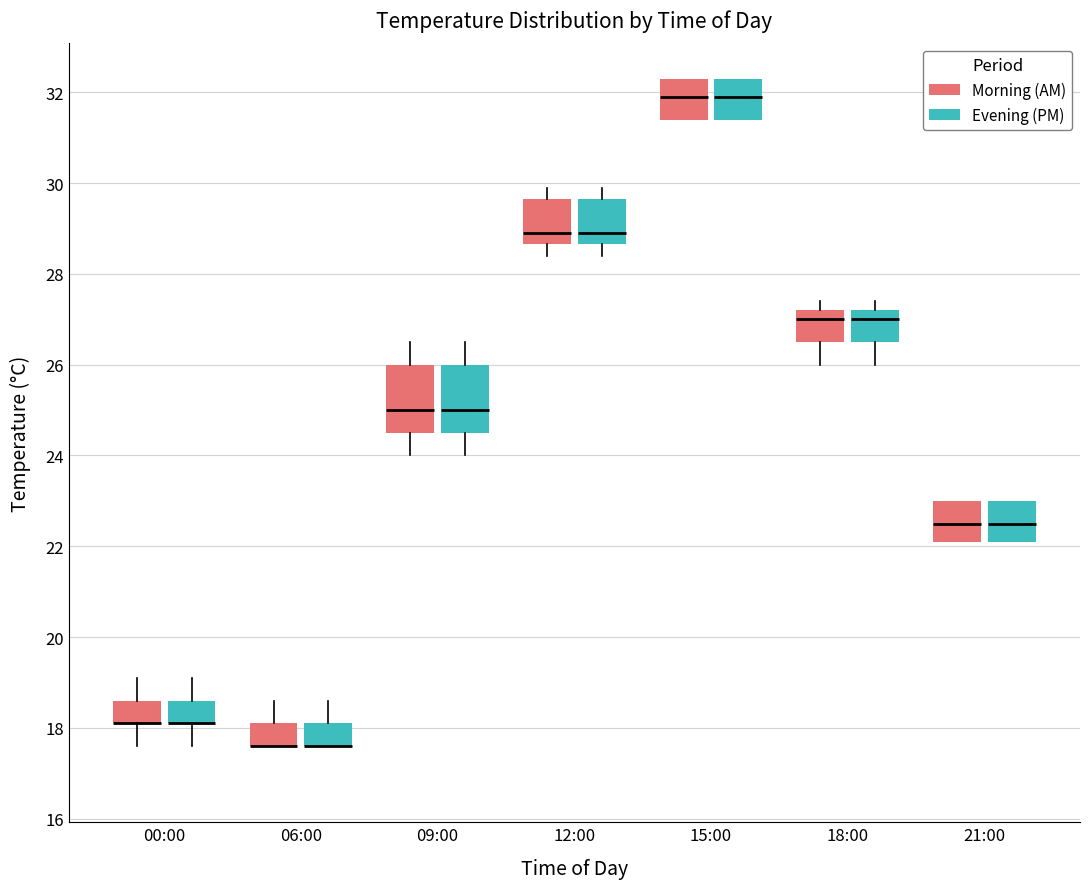

Reading left to right, transcribe this box plot: for each box, give where its median line is, the range the box spans, and where its two whiskers end, as read against the y-axis. The values are not printed on the chart, so give them approximately, as read against the axis.

00:00 (Morning (AM)): median 18.2 (drawn on the box's lower edge), box 18.2 to 18.6, whiskers 17.6 to 19.2
00:00 (Evening (PM)): median 18.2 (drawn on the box's lower edge), box 18.2 to 18.6, whiskers 17.6 to 19.2
06:00 (Morning (AM)): median 17.6 (drawn on the box's lower edge), box 17.6 to 18.2, whiskers 17.6 to 18.6
06:00 (Evening (PM)): median 17.6 (drawn on the box's lower edge), box 17.6 to 18.2, whiskers 17.6 to 18.6
09:00 (Morning (AM)): median 25.0, box 24.6 to 26.0, whiskers 24.0 to 26.6
09:00 (Evening (PM)): median 25.0, box 24.6 to 26.0, whiskers 24.0 to 26.6
12:00 (Morning (AM)): median 29.0, box 28.6 to 29.6, whiskers 28.4 to 30.0
12:00 (Evening (PM)): median 29.0, box 28.6 to 29.6, whiskers 28.4 to 30.0
15:00 (Morning (AM)): median 32.0, box 31.4 to 32.4, whiskers 31.4 to 32.4
15:00 (Evening (PM)): median 32.0, box 31.4 to 32.4, whiskers 31.4 to 32.4
18:00 (Morning (AM)): median 27.0, box 26.6 to 27.2, whiskers 26.0 to 27.4
18:00 (Evening (PM)): median 27.0, box 26.6 to 27.2, whiskers 26.0 to 27.4
21:00 (Morning (AM)): median 22.6, box 22.2 to 23.0, whiskers 22.2 to 23.0
21:00 (Evening (PM)): median 22.6, box 22.2 to 23.0, whiskers 22.2 to 23.0